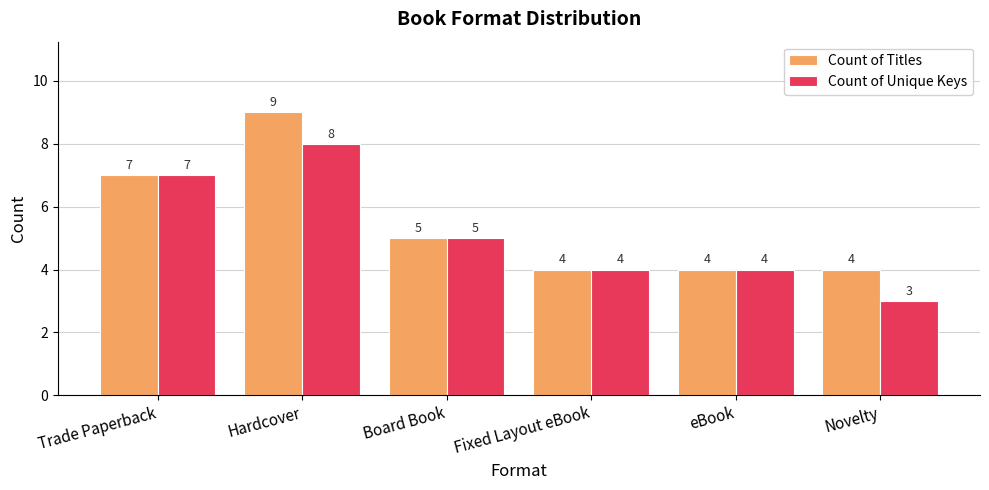

List the series in order of their overall mean, lowest first.

Count of Unique Keys, Count of Titles